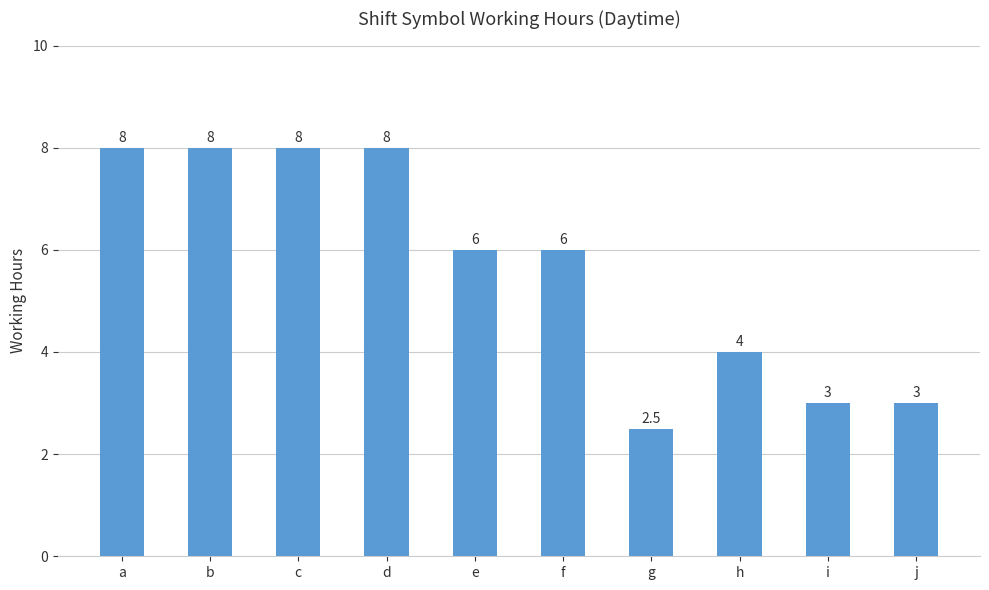

The value at d is 2.1. True or false?

False